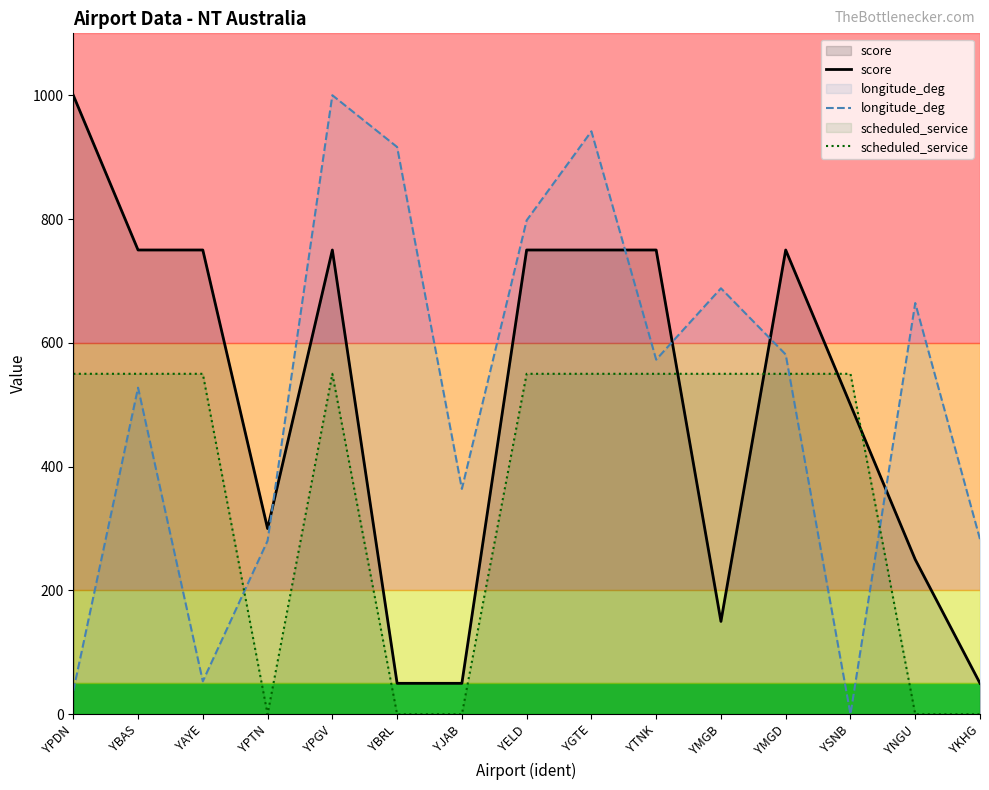

At how many categories does at least one series exceed 36?

15